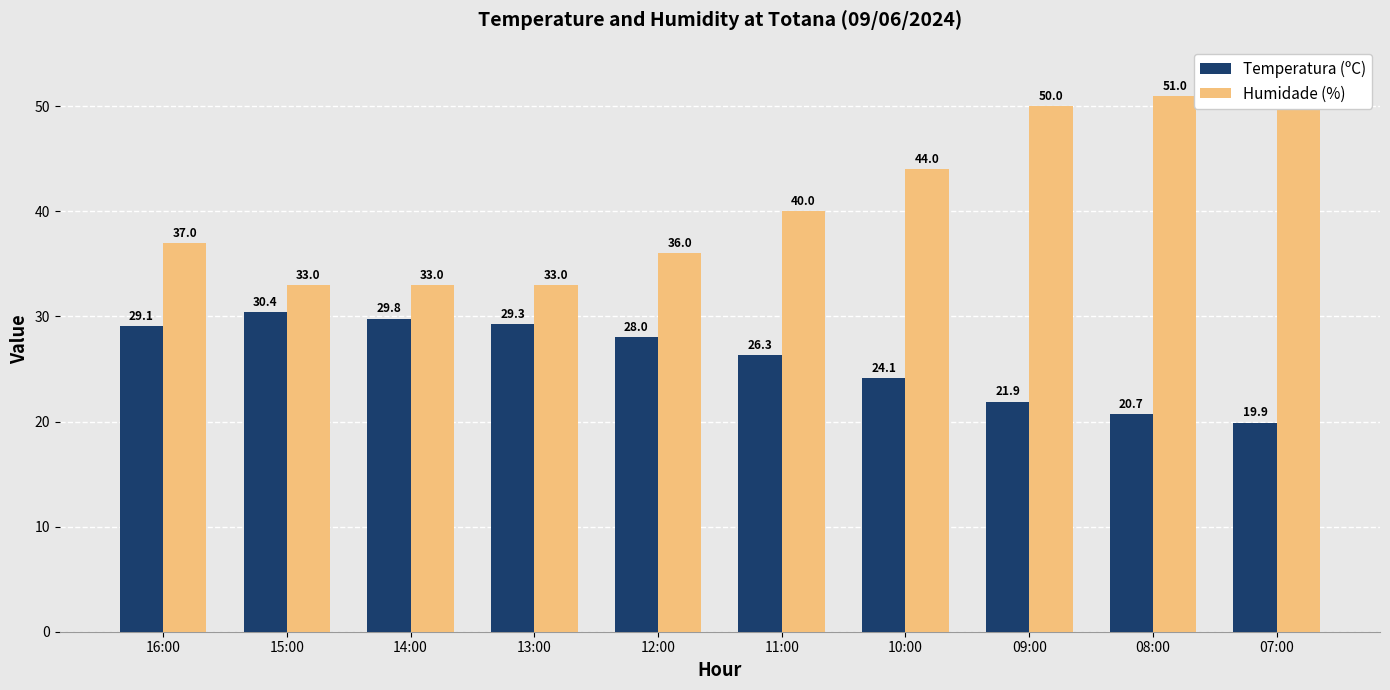

Is it true that Temperatura (ºC) equals 14.2 at 16:00?

False